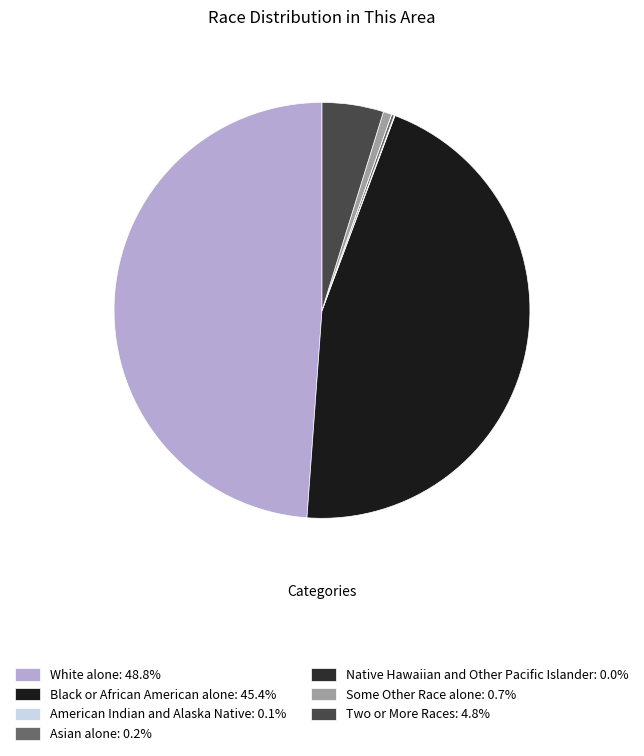

Rank the categories by value from highest to lowest.

White alone, Black or African American alone, Two or More Races, Some Other Race alone, Asian alone, American Indian and Alaska Native, Native Hawaiian and Other Pacific Islander